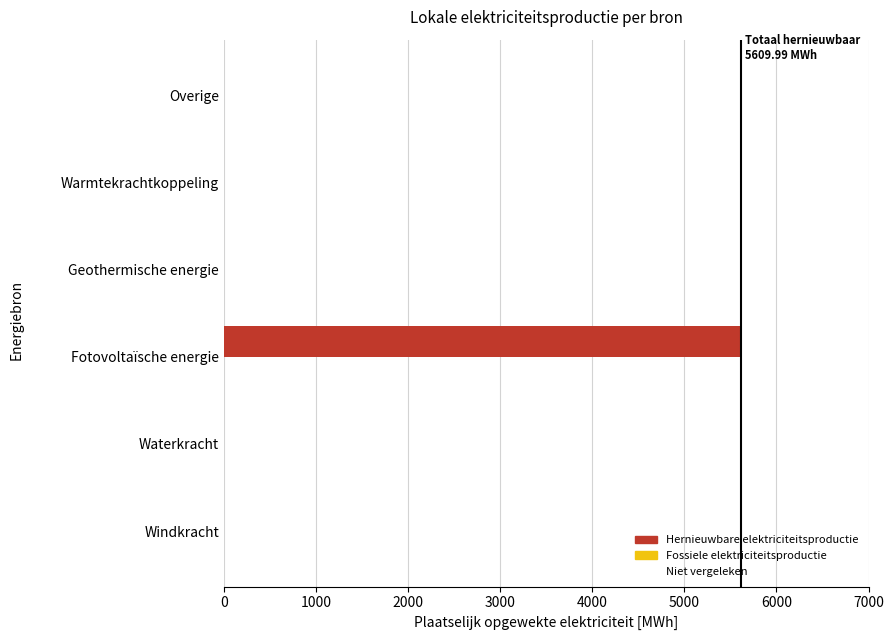

Reading bottom to top, what are all the values shown in this chart?

Windkracht=0.0	Waterkracht=0.0	Fotovoltaïsche energie=5610.0	Geothermische energie=0.0	Warmtekrachtkoppeling=0.0	Overige=0.0